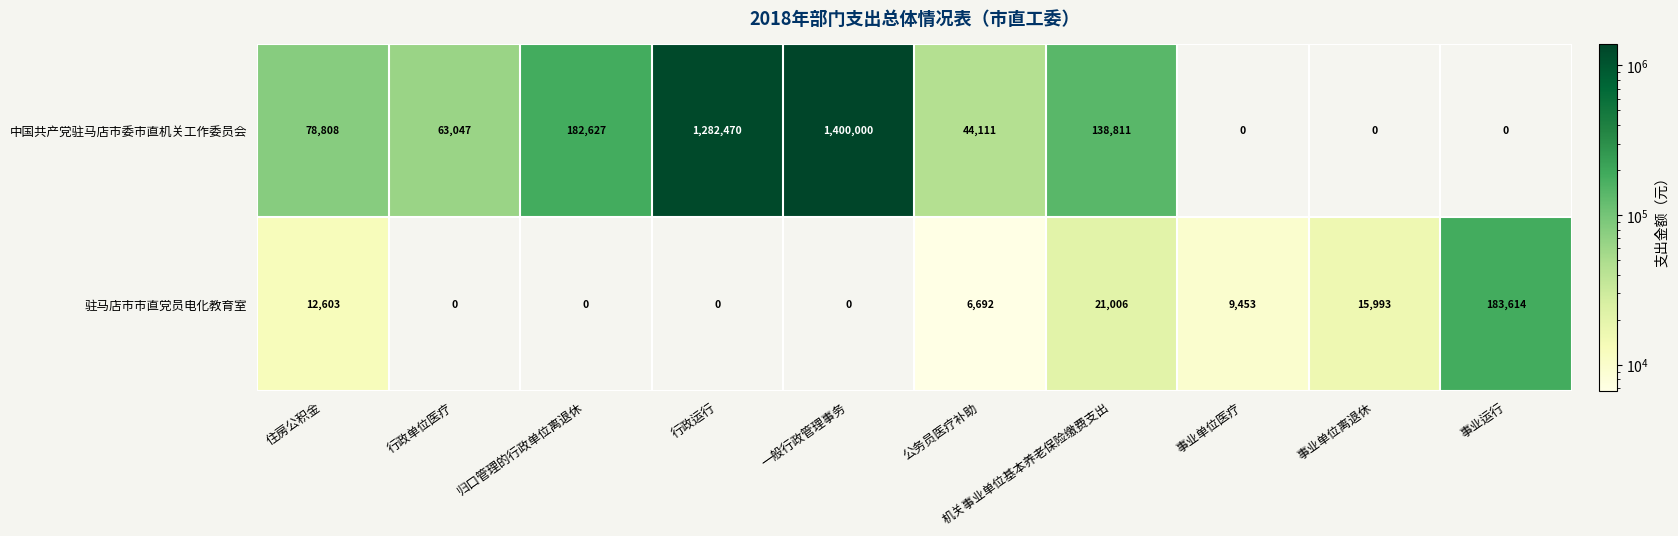

List the series in order of their overall mean, highest first.

中国共产党驻马店市委市直机关工作委员会, 驻马店市市直党员电化教育室